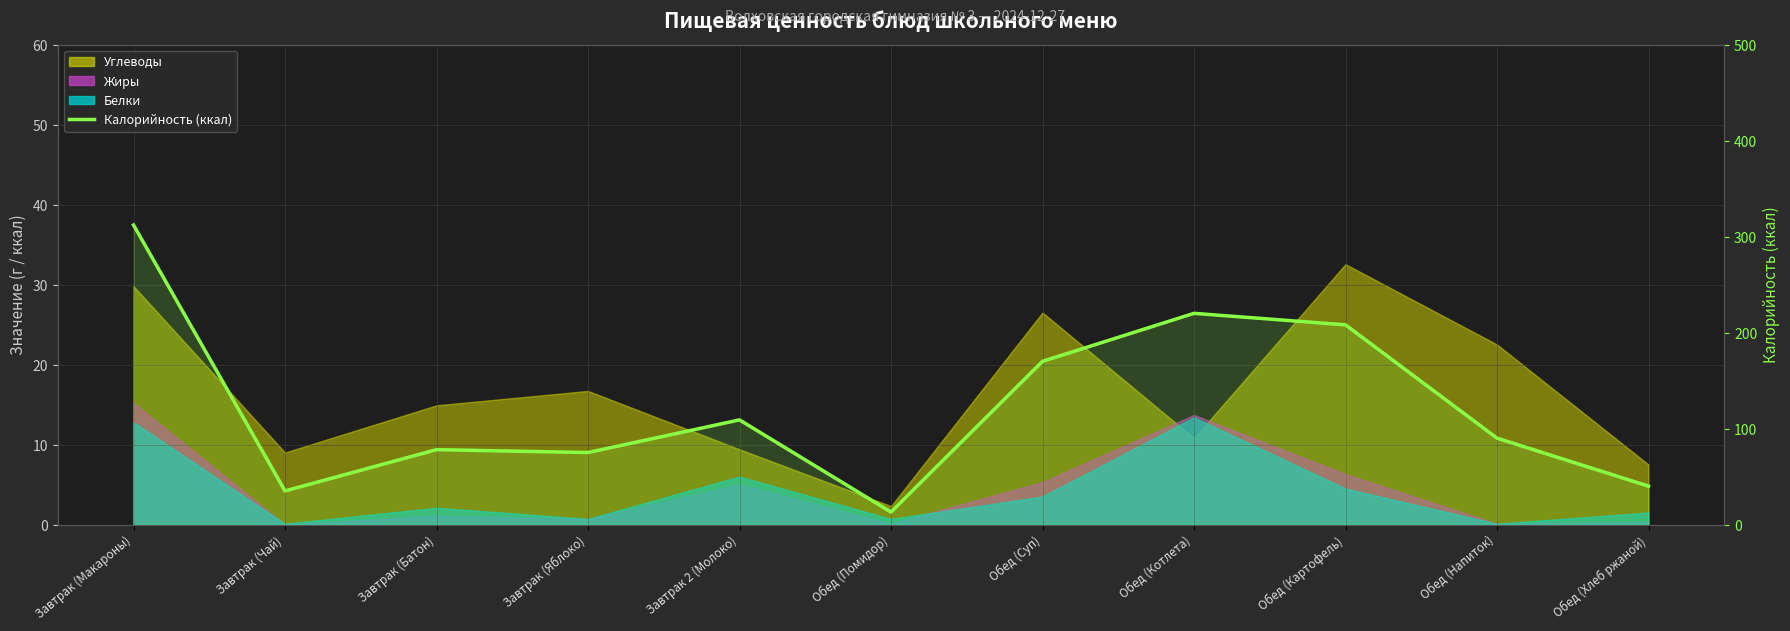

Rank the categories by value from lowest to highest.

Обед (Помидор), Завтрак (Чай), Обед (Хлеб ржаной), Завтрак (Яблоко), Завтрак (Батон), Обед (Напиток), Завтрак 2 (Молоко), Обед (Суп), Обед (Картофель), Обед (Котлета), Завтрак (Макароны)